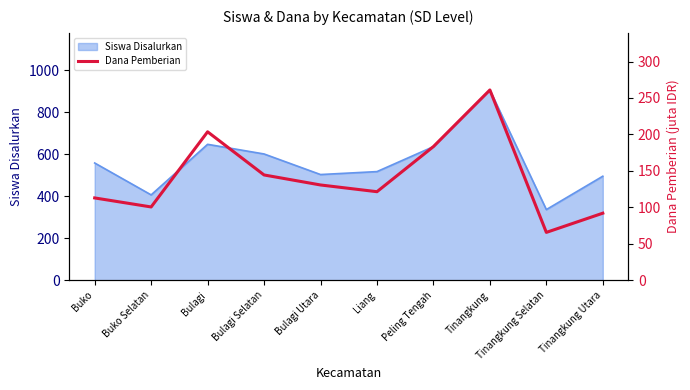

What is the difference between the second highest and second lowest values?

111.6